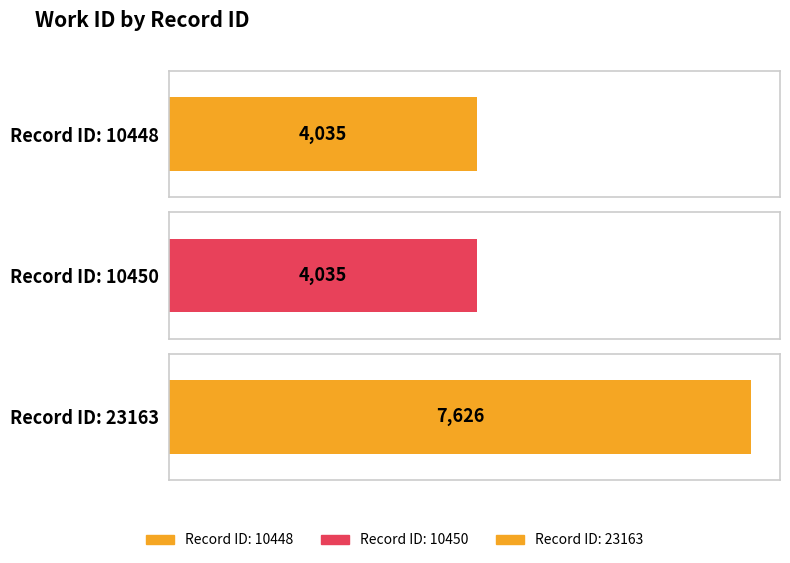

What is the value of the 1st bar from the left?

4035